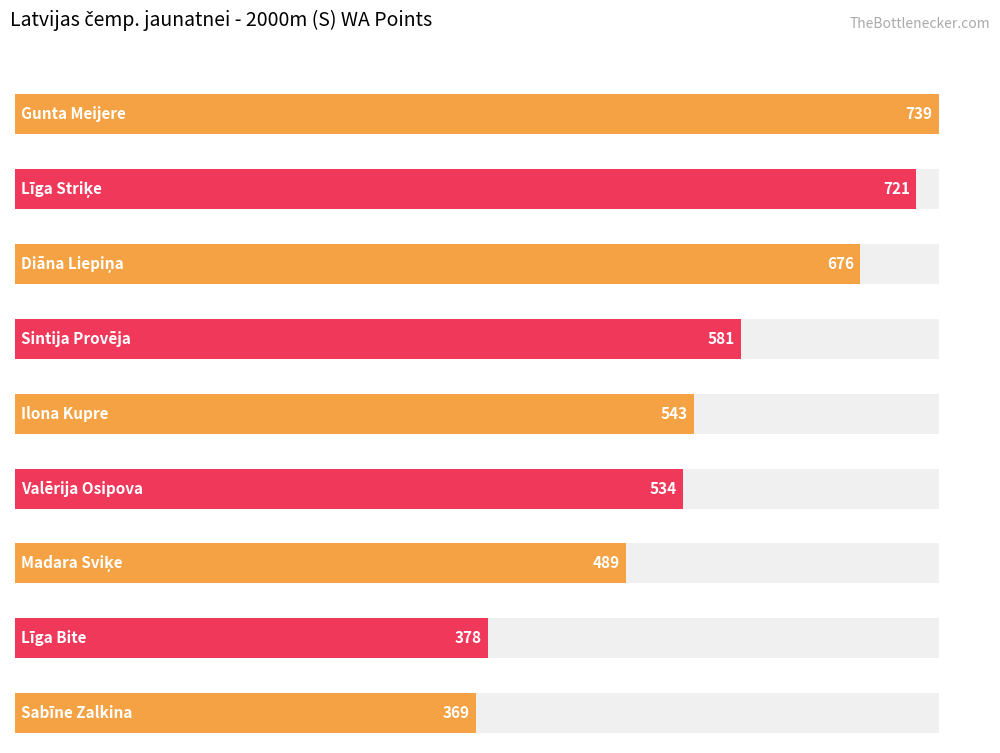

Approximately how many times larger is the value at Sabīne Zalkina compared to Valērija Osipova?

0.7